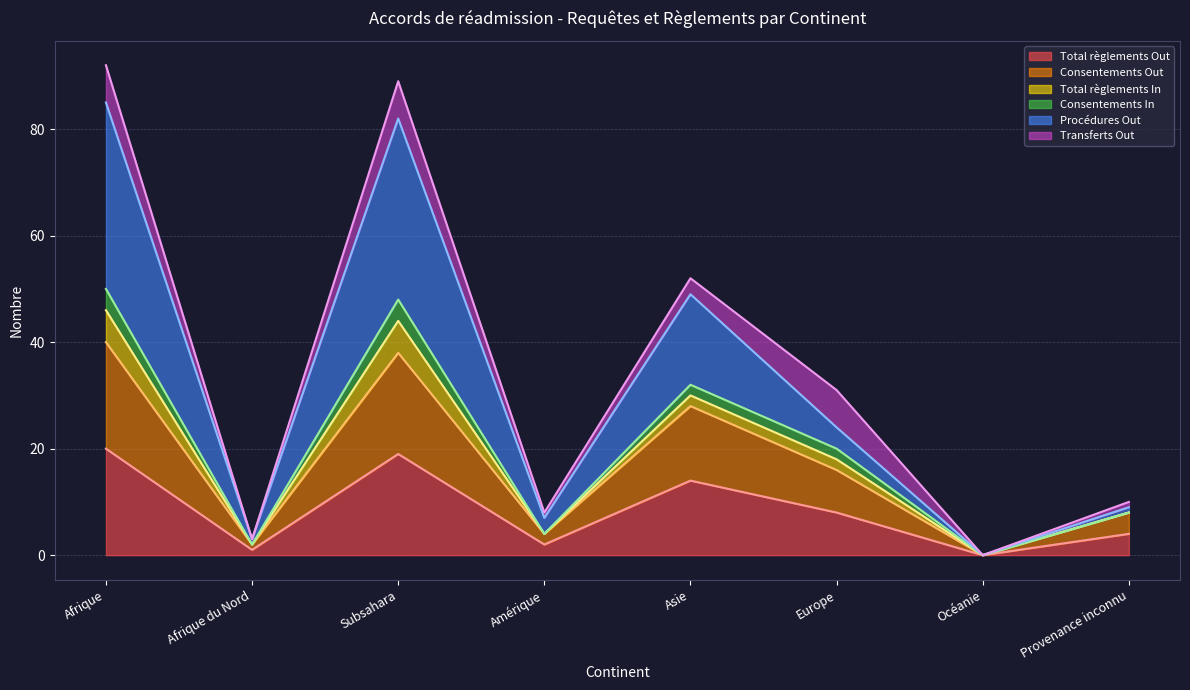

Does the chart display data point markers on the line(s)?

No